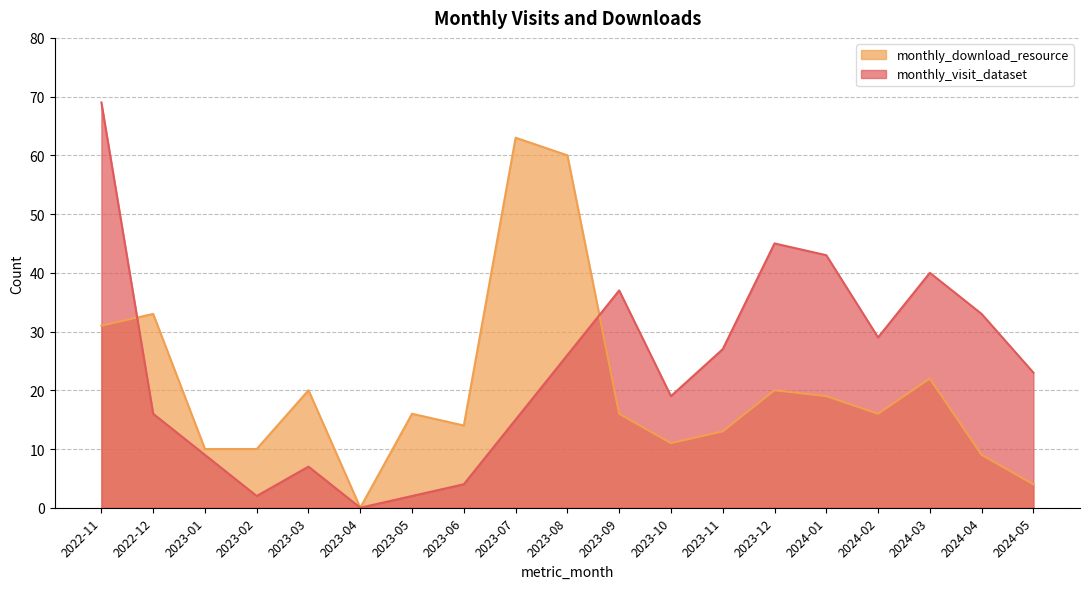

At which category does the chart reach its minimum across all series?

2023-04